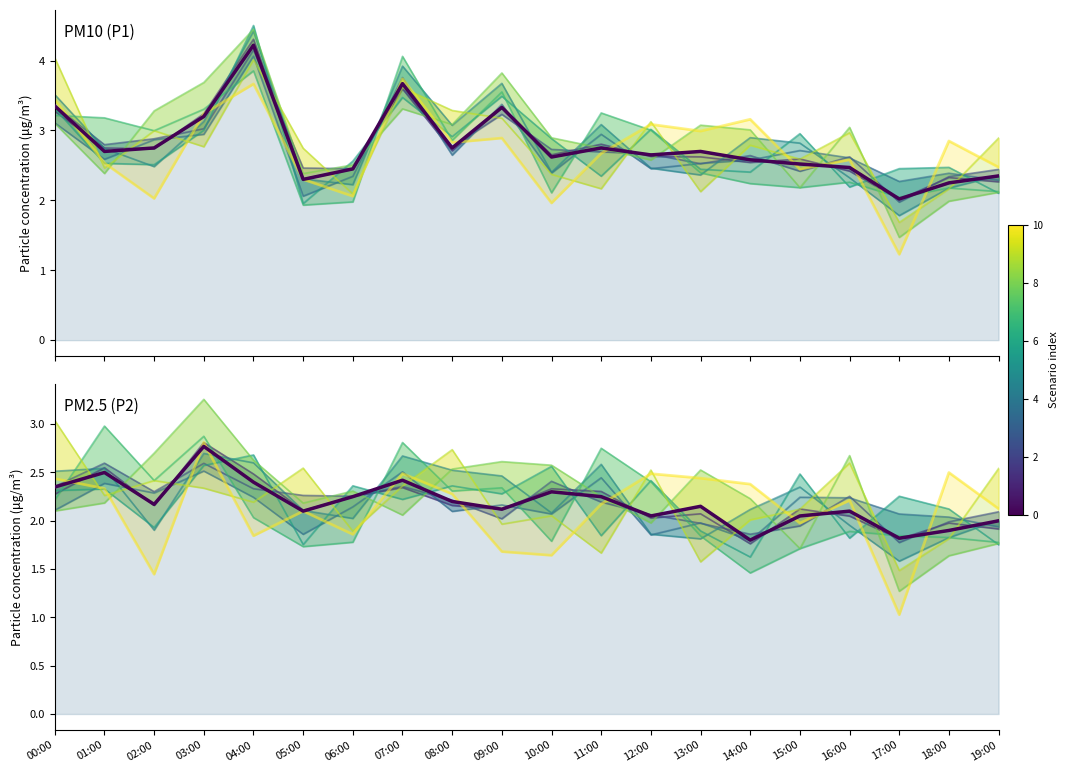

Which category has the highest value across all series?

04:00